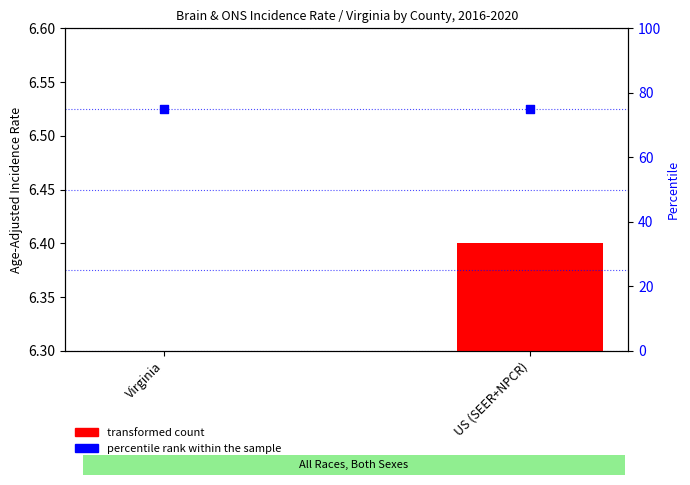

At how many categories does at least one series exceed 52?

2